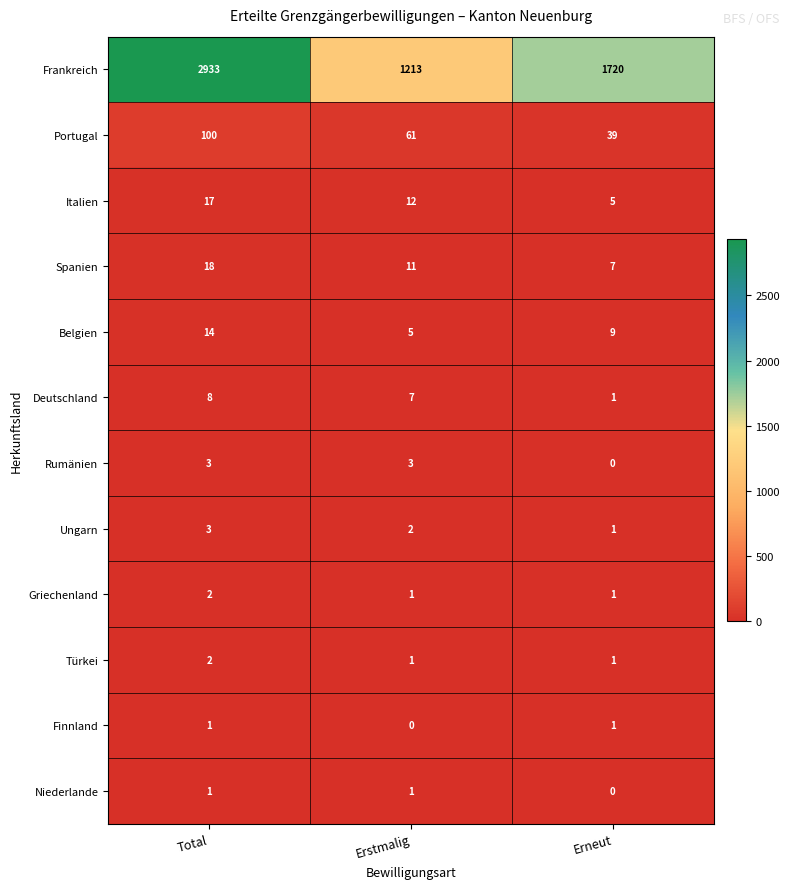

Count the Rumänien values in the range 0 to 3.

3